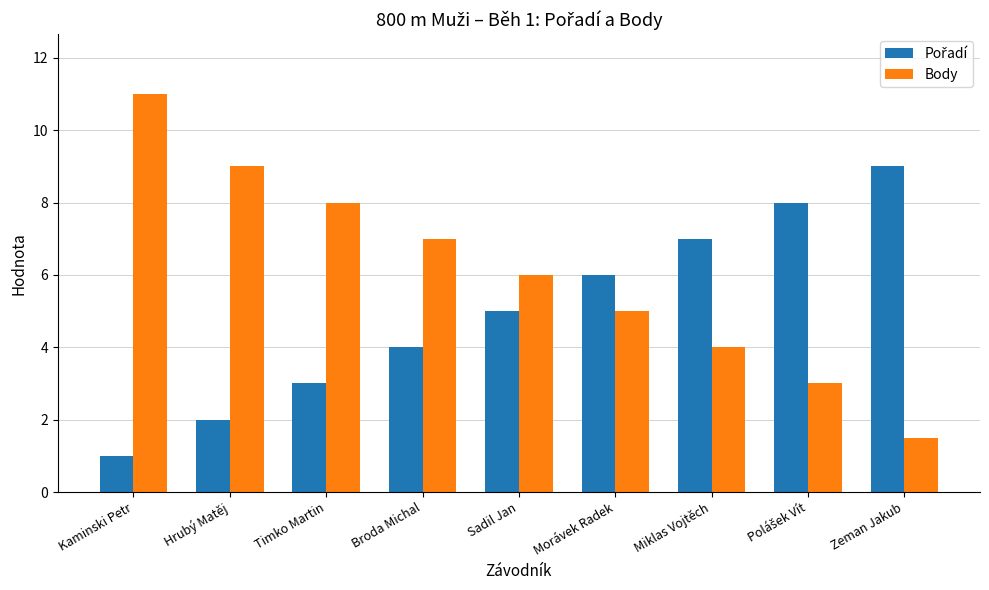

What is the greatest value displayed?

11.0